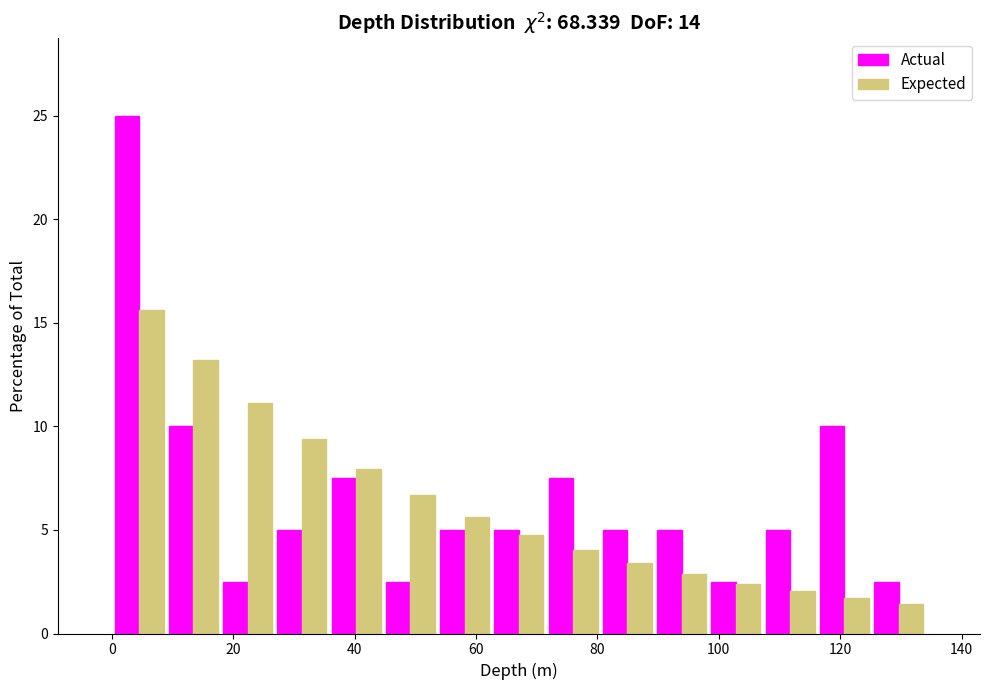

In the Expected series, which range on the x-axis has the tallest bar?

0 to 8